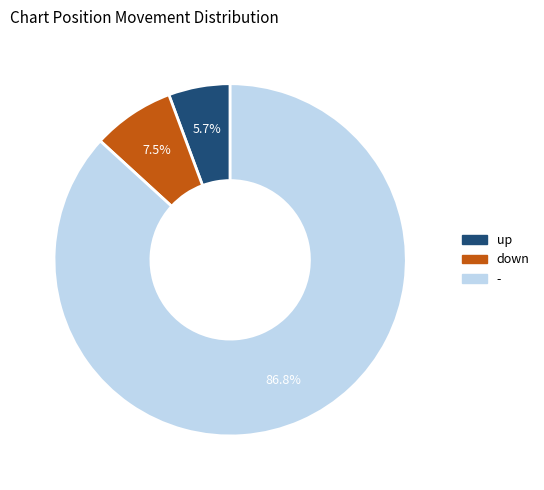

Which category has the biggest portion of the pie?

-